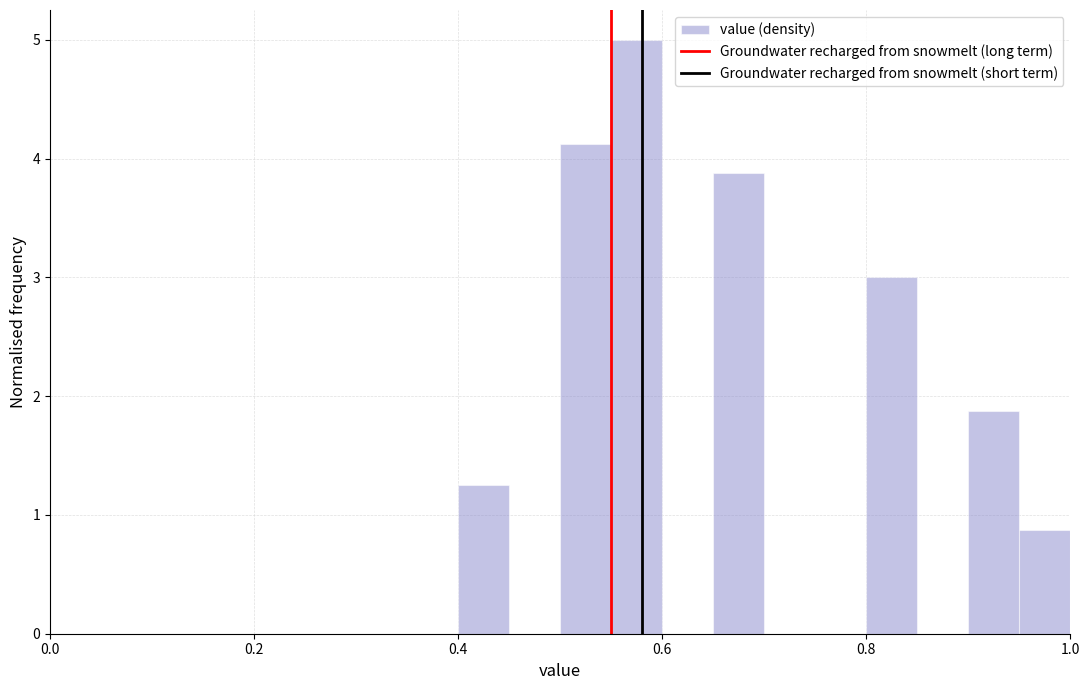

Read against the x-axis, roughly where is the centre of the tallest bar?

0.58